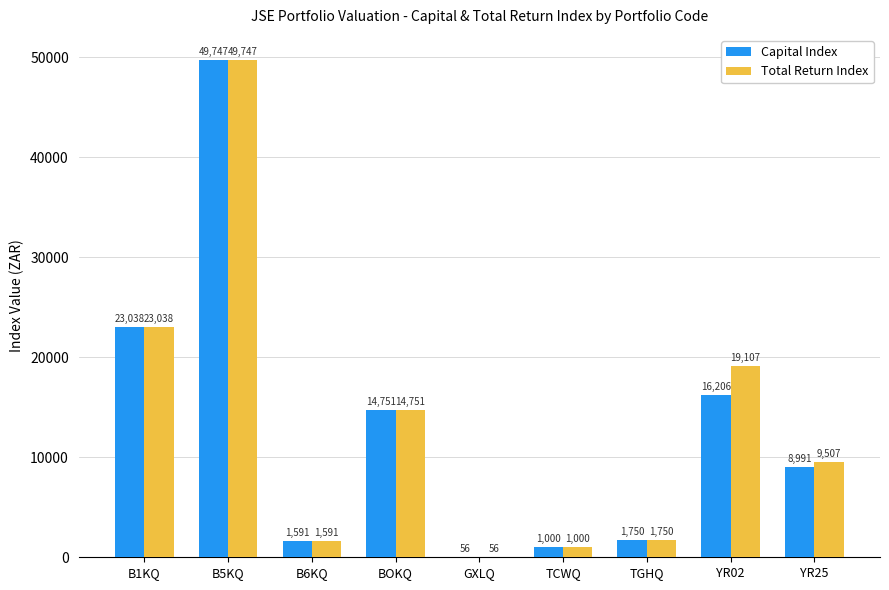

What is the greatest value displayed?

49747.4